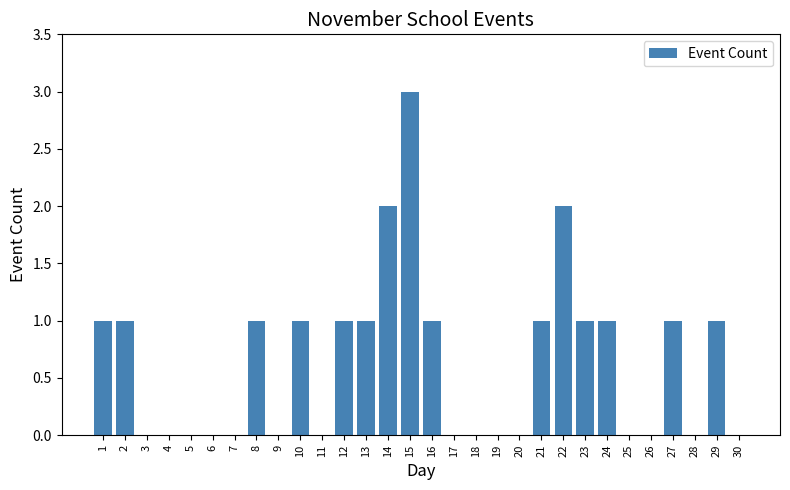

Which has a higher value, 5 or 15?

15